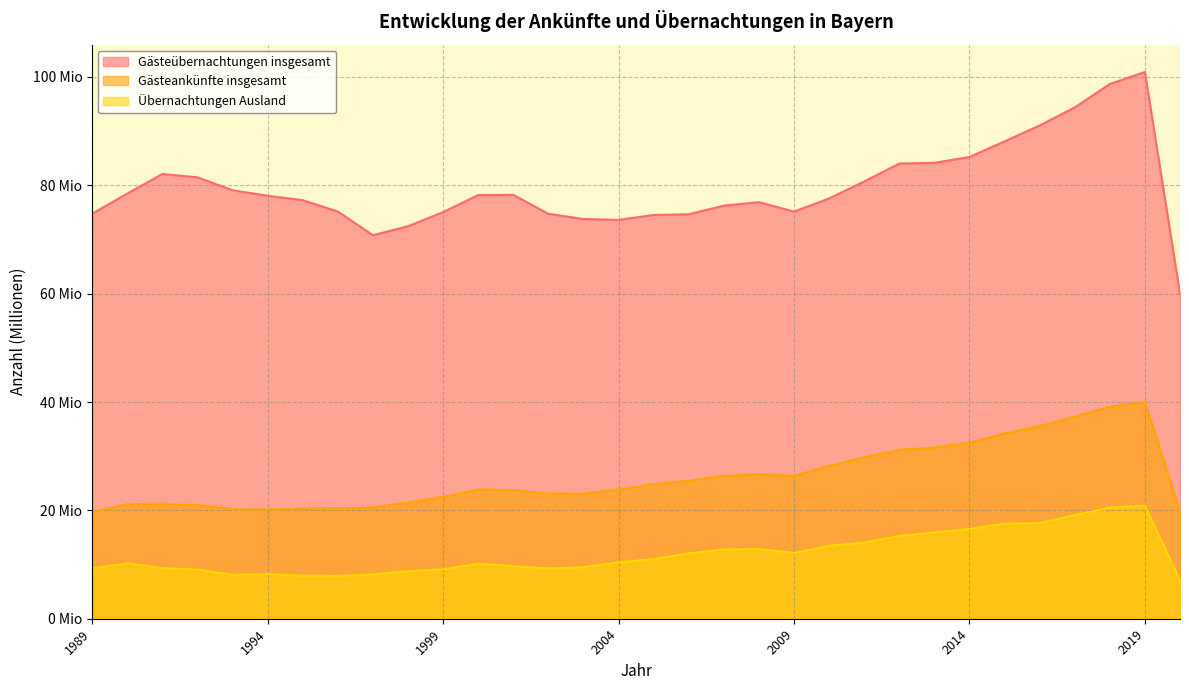

Does the chart have visible grid lines?

Yes